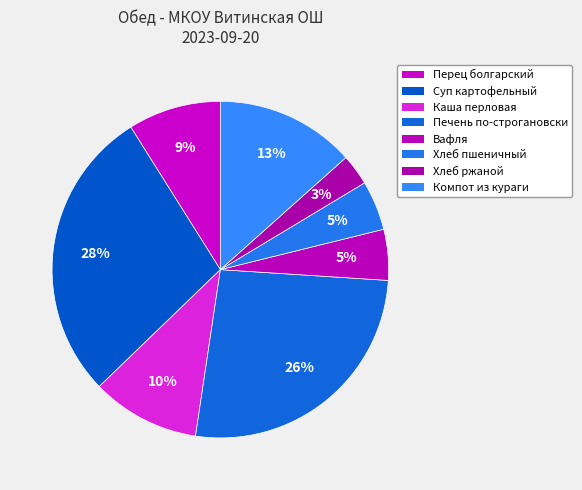

How many slices are in this pie chart?

8